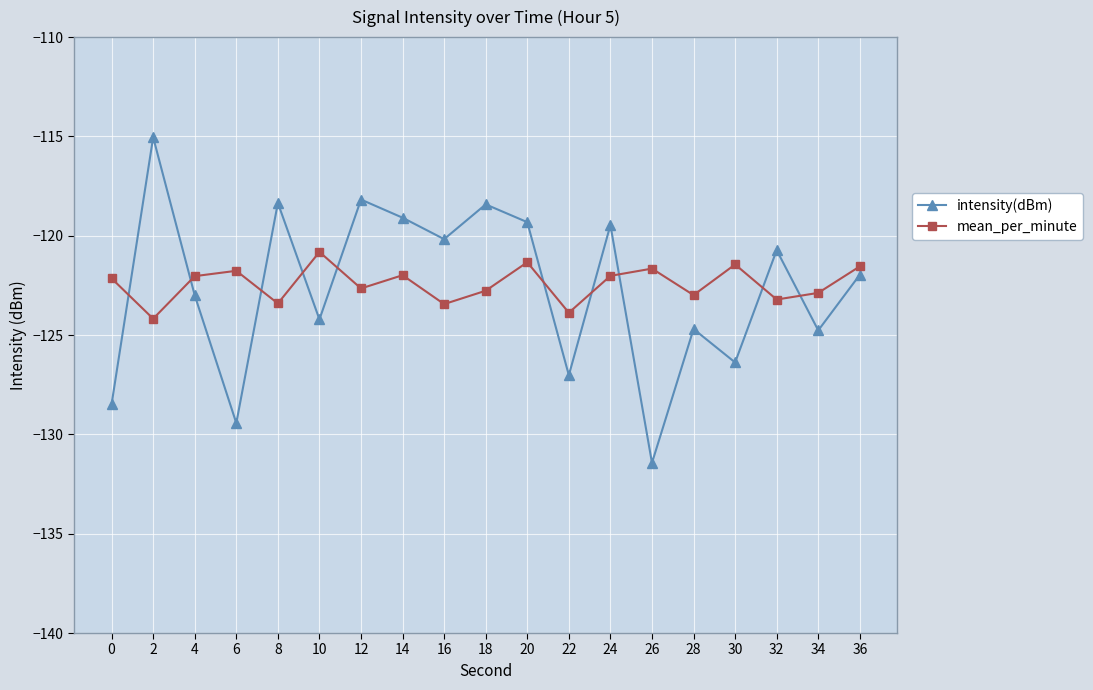

List the series in order of their peak value, lowest first.

mean_per_minute, intensity(dBm)